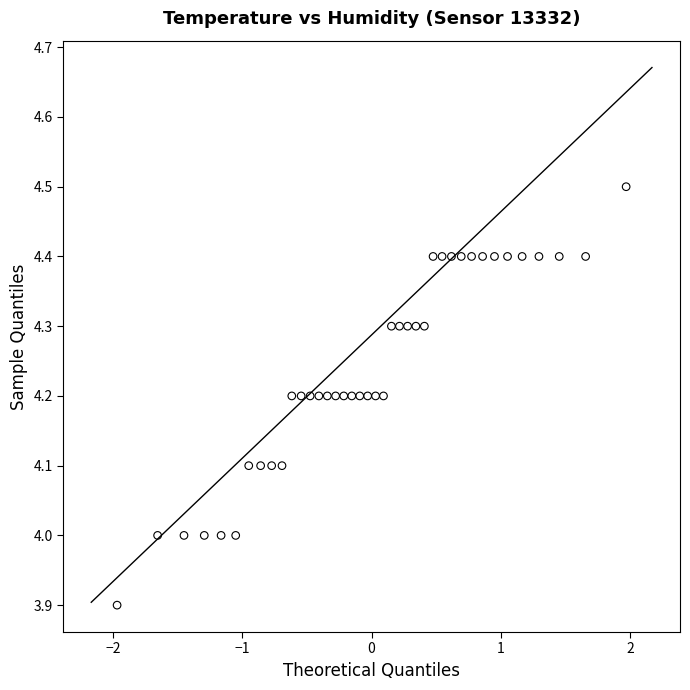

What is the range of Y values (max minus min)?

0.6